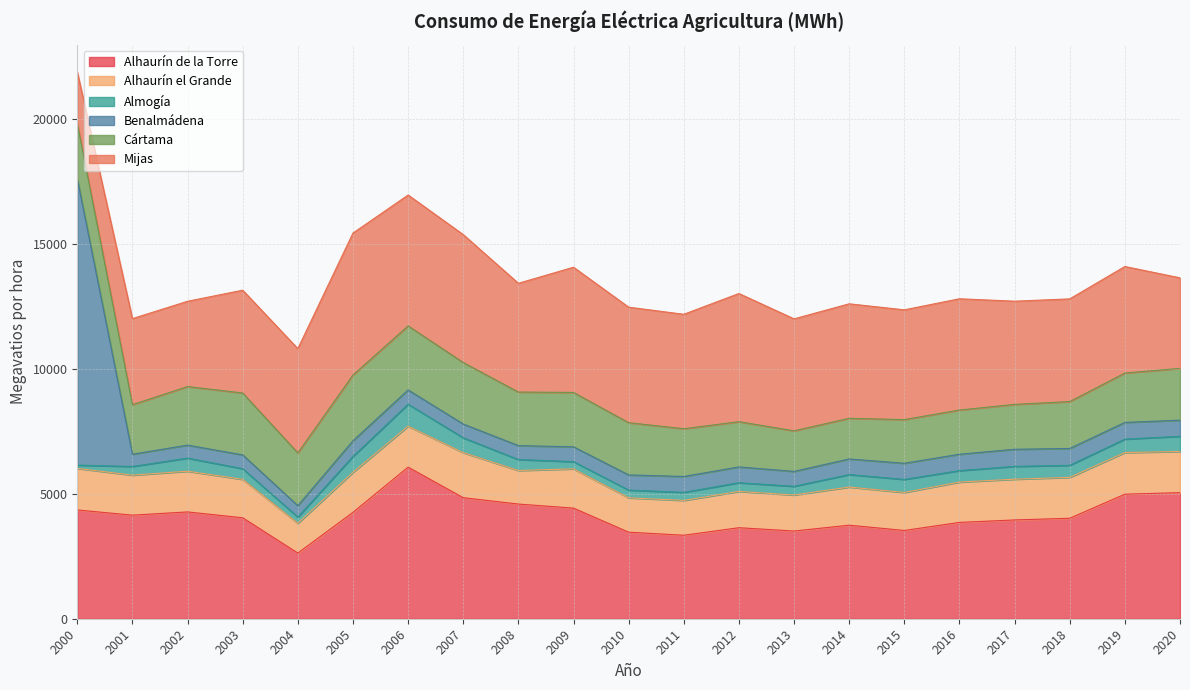

How many values in the Cártama series exceed 2076?

11